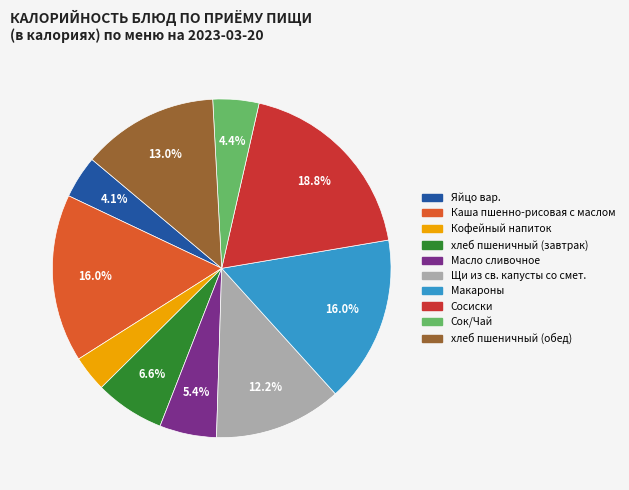

Is there any slice that represents more than half of the pie?

No